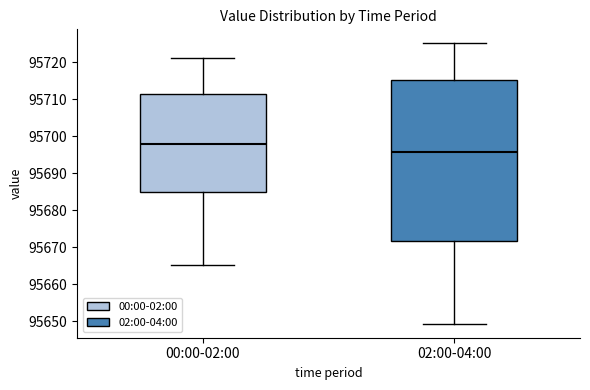

Where is the lower edge of the box for 02:00-04:00 on the y-axis? The values are not printed on the chart, so give them approximately, as read against the axis.

95672